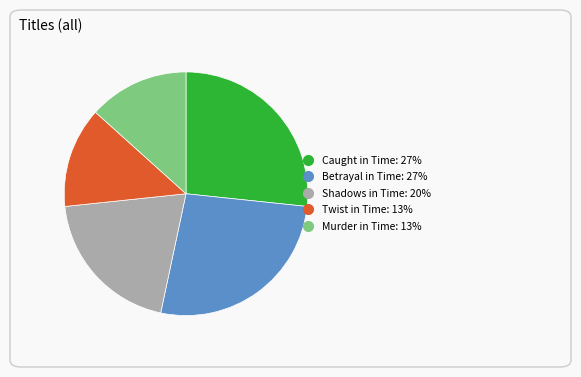

Do Caught in Time and Murder in Time together represent more than half of the pie?

No